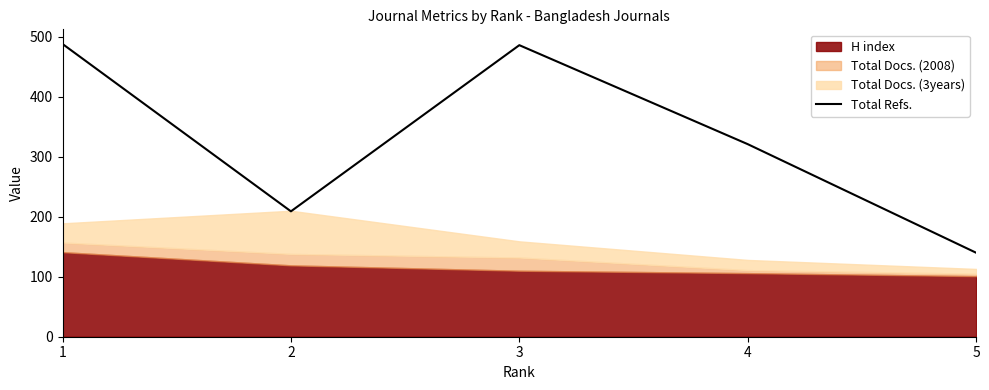

What is the maximum value for Total Refs.?

488